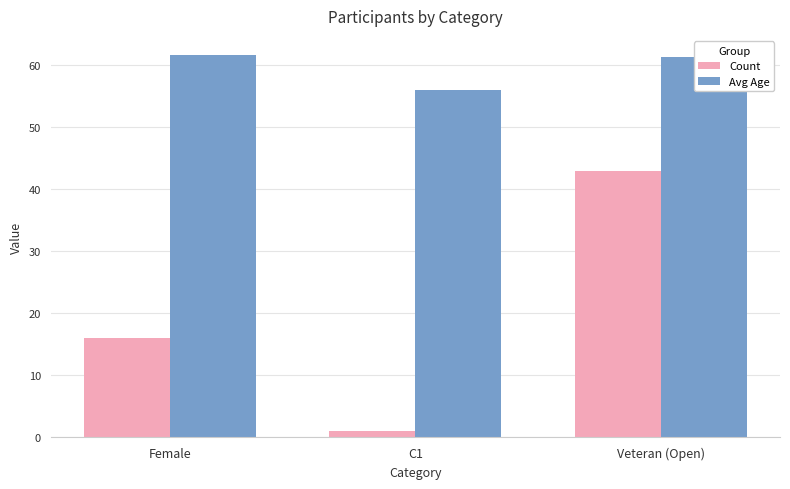

Reading left to right, list all the values displayed in this chart.

Count: Female=16.0	C1=1.0	Veteran (Open)=43.0
Avg Age: Female=61.6	C1=56.0	Veteran (Open)=61.3